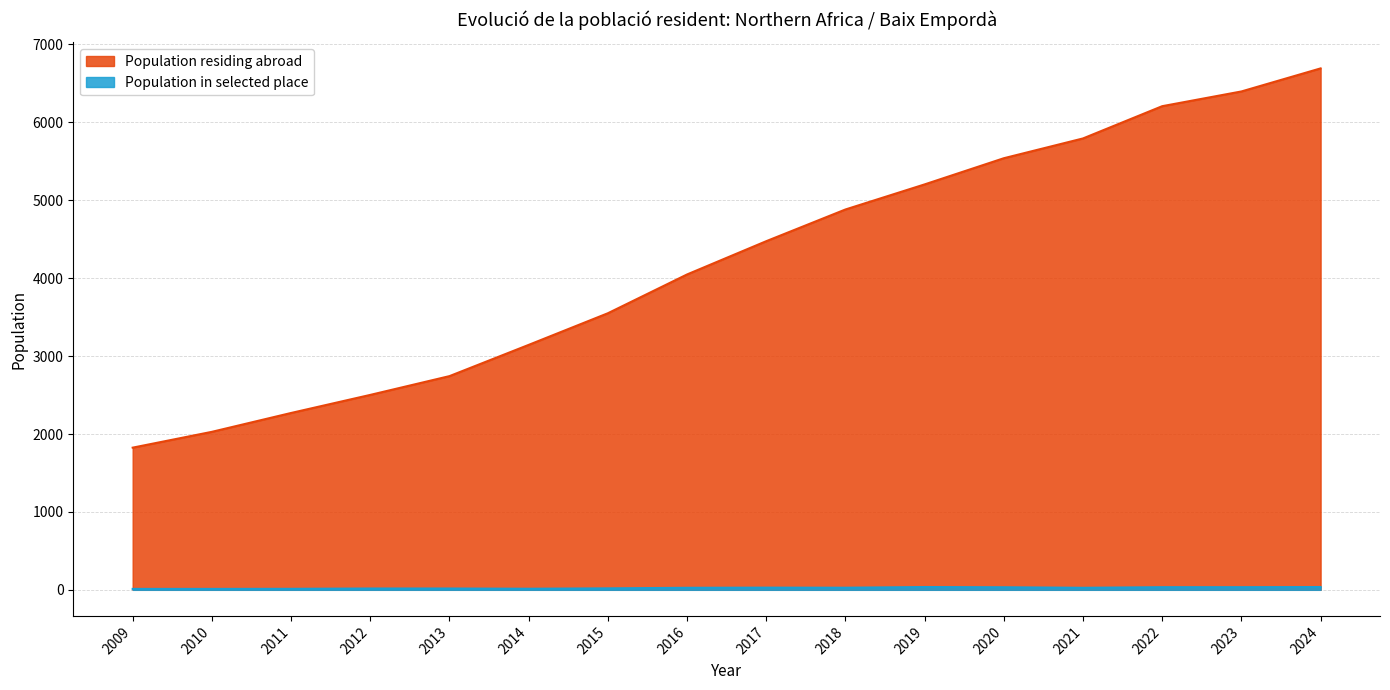

The Population residing abroad series shows 3307 at 2023. True or false?

False